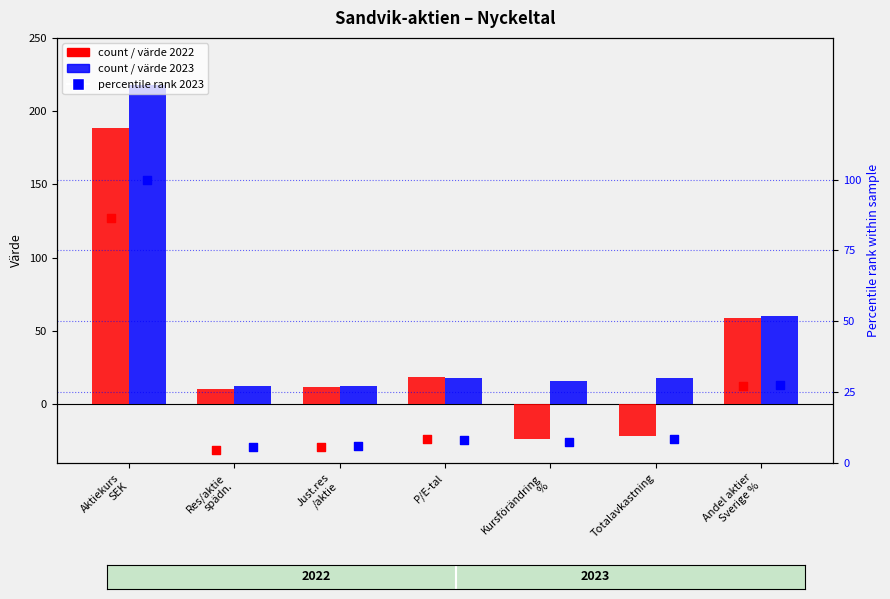

What is the total value across all series at Totalavkastning?

-1.8